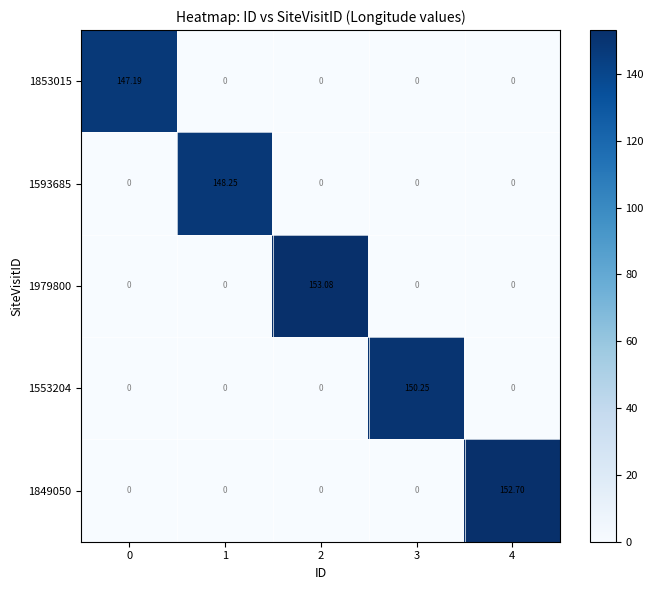

How many data points does each series have?

5